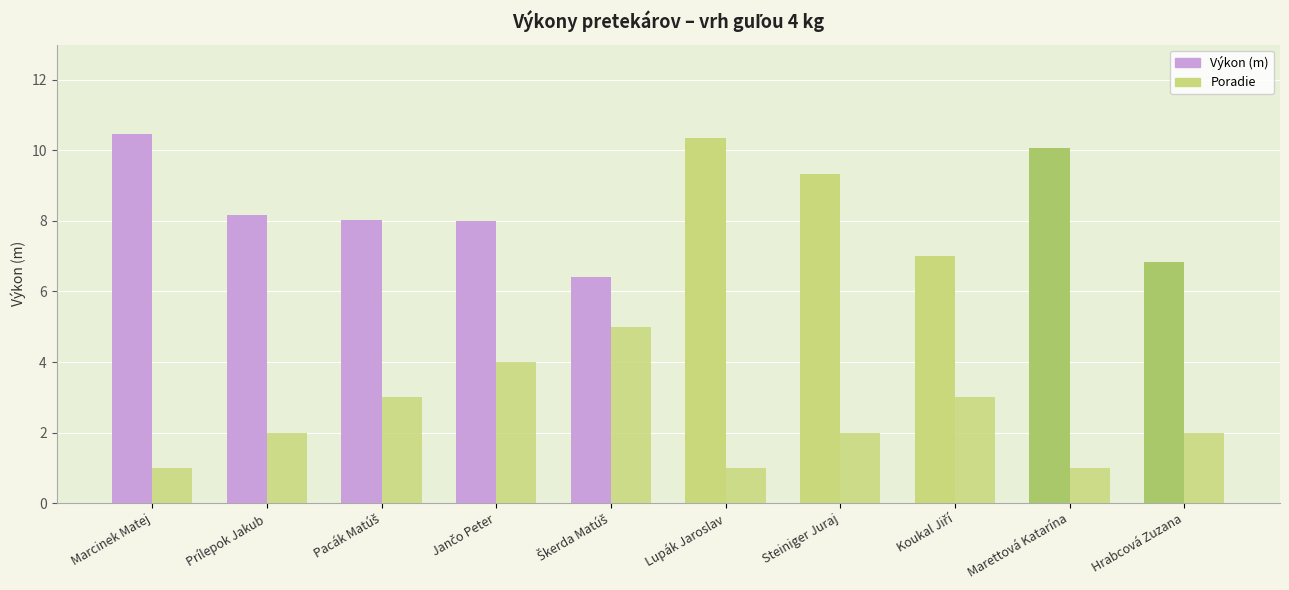

How many data points does each series have?

10